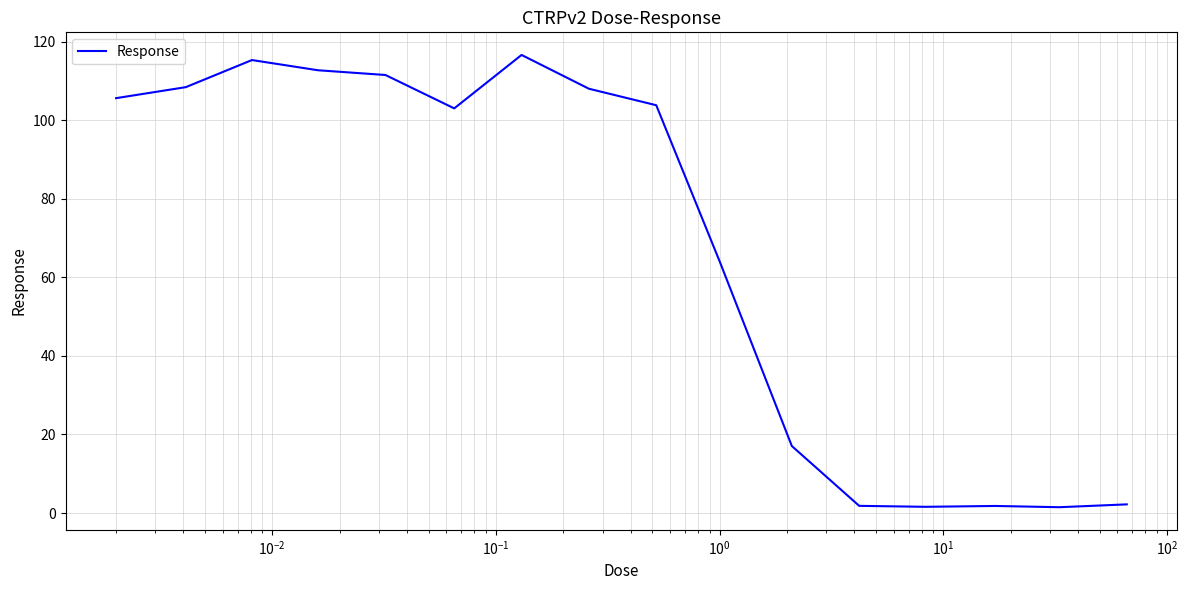

What is the sum of all values?

1074.8